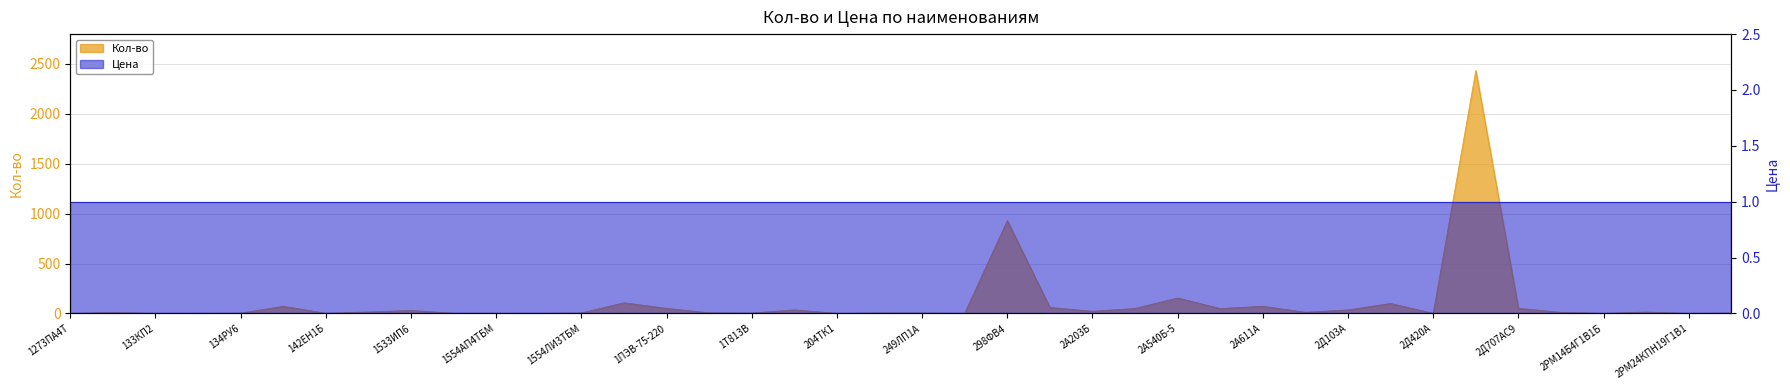

What is the difference between the maximum and minimum values?

2431